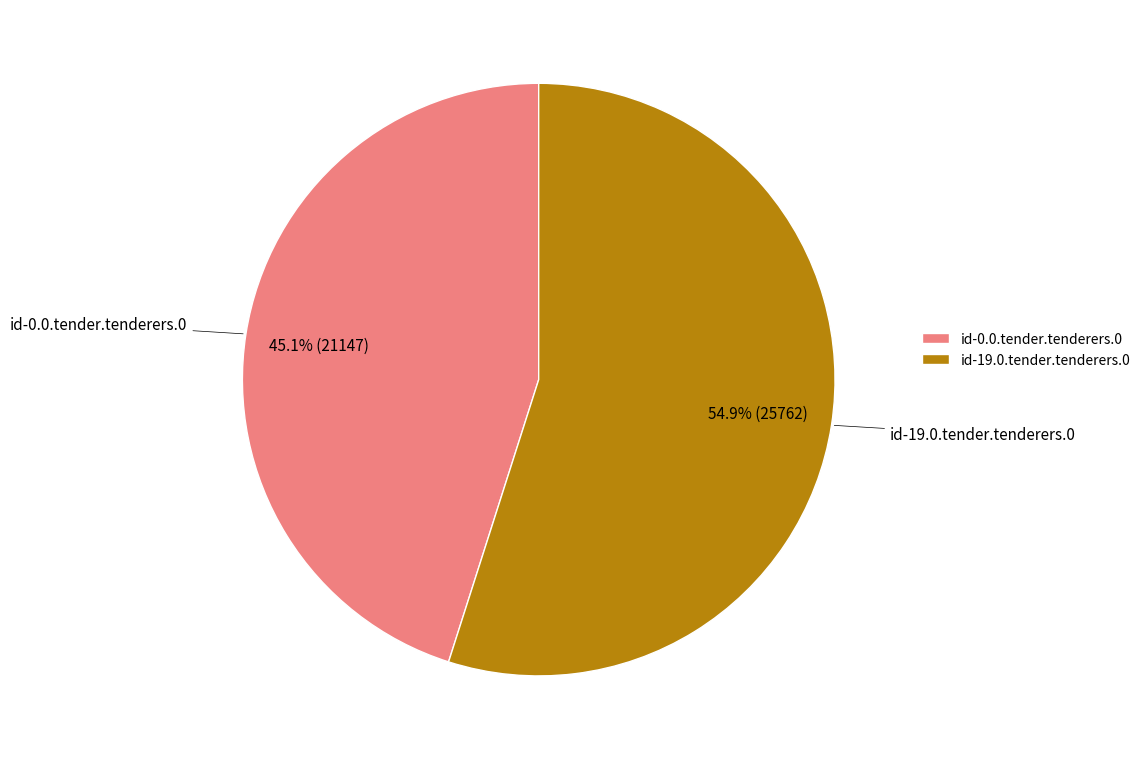

To the nearest percent, what is the combined percentage of id-0.0.tender.tenderers.0 and id-19.0.tender.tenderers.0?

100%